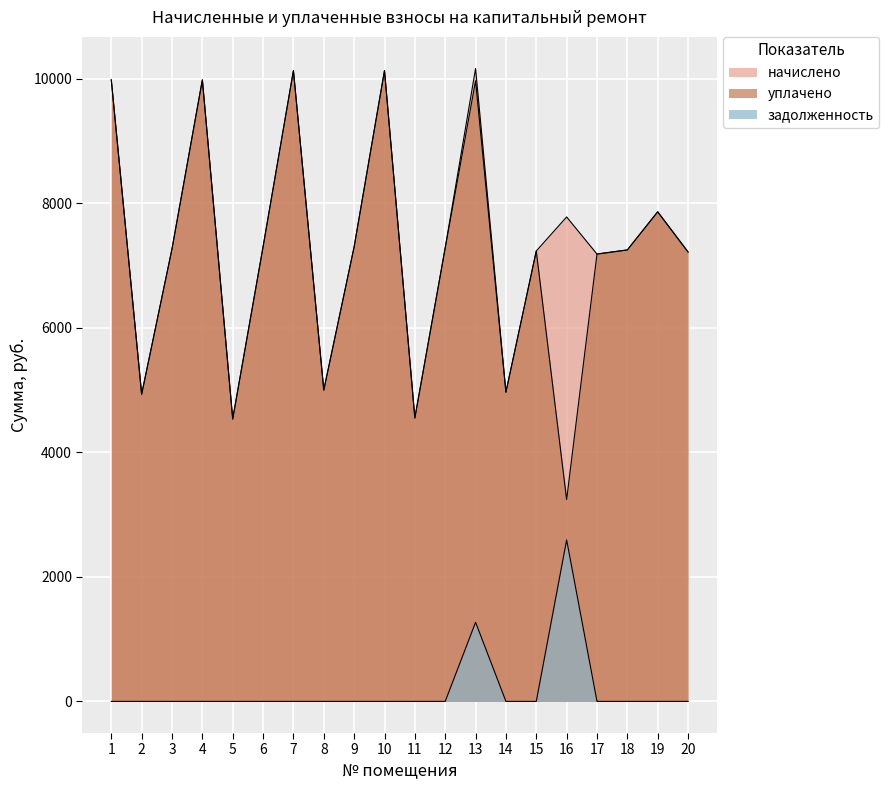

What is the spread (max minus min) of values at 19?

7866.0